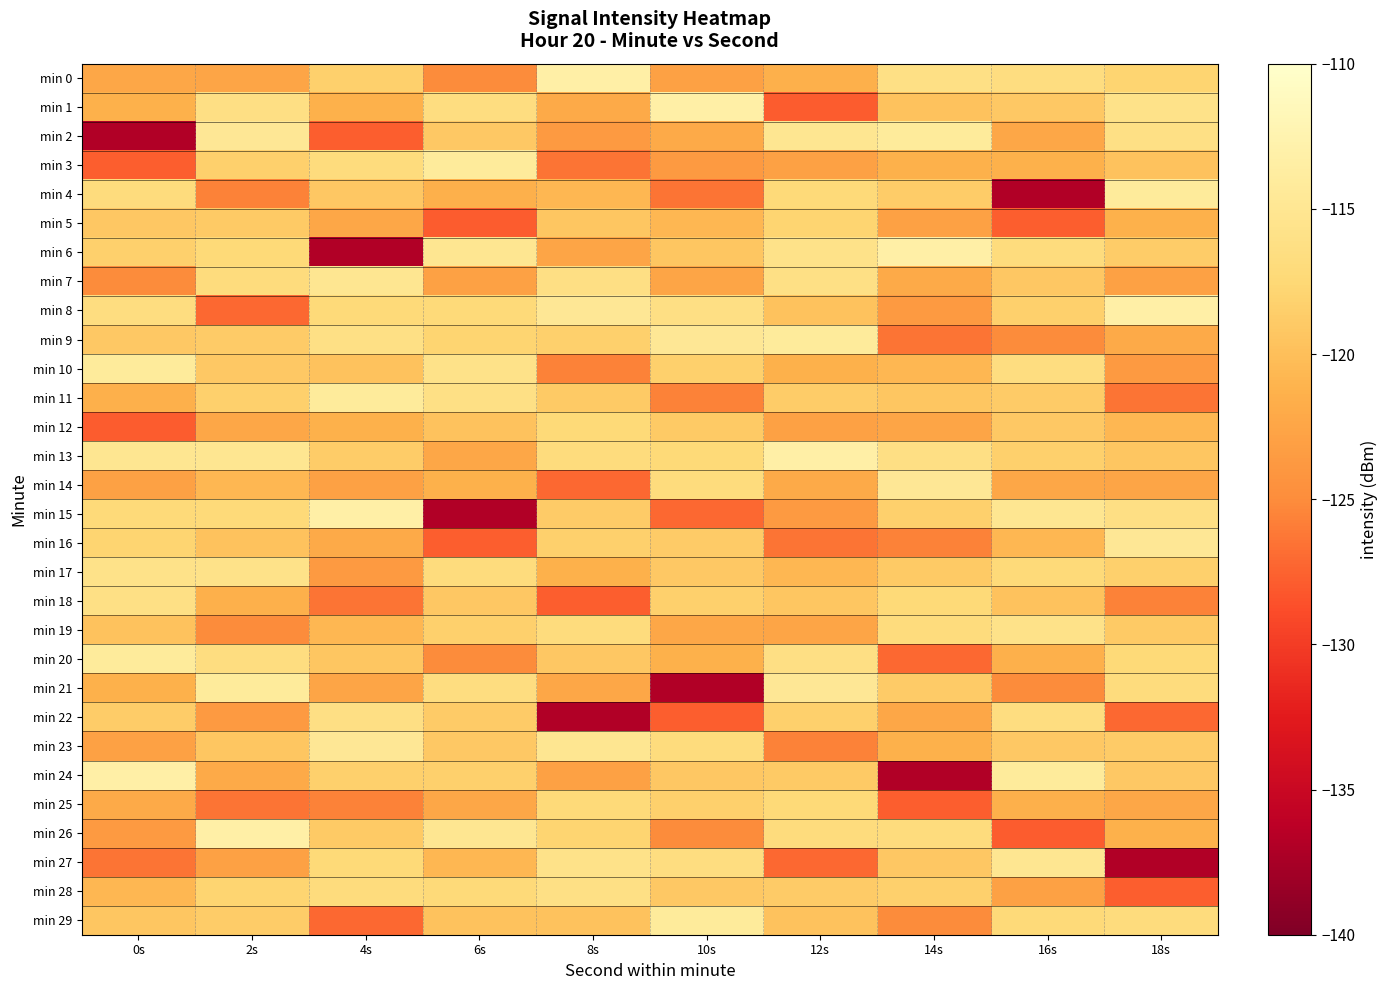

Which series has the largest total across all categories?

min 13